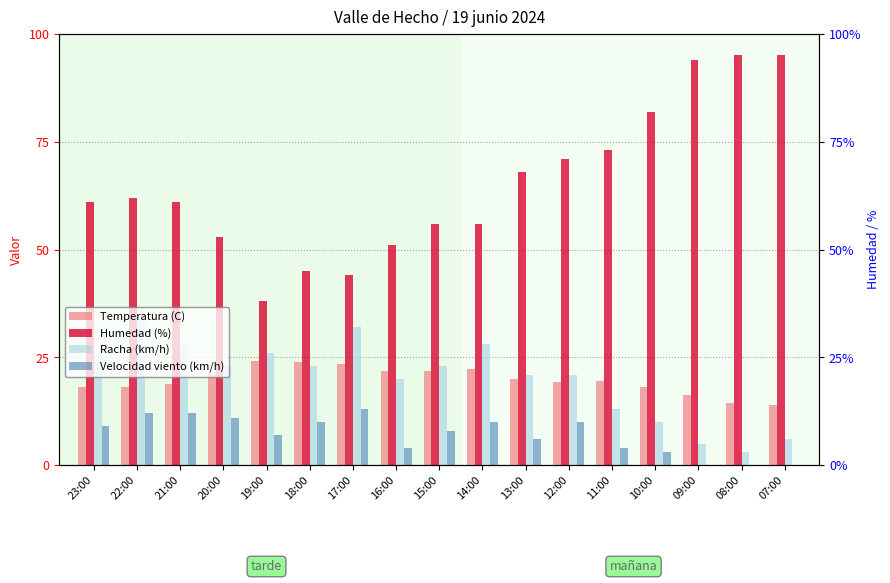

Rank the series at 21:00 from lowest to highest value.

Velocidad viento (km/h), Temperatura (C), Racha (km/h), Humedad (%)